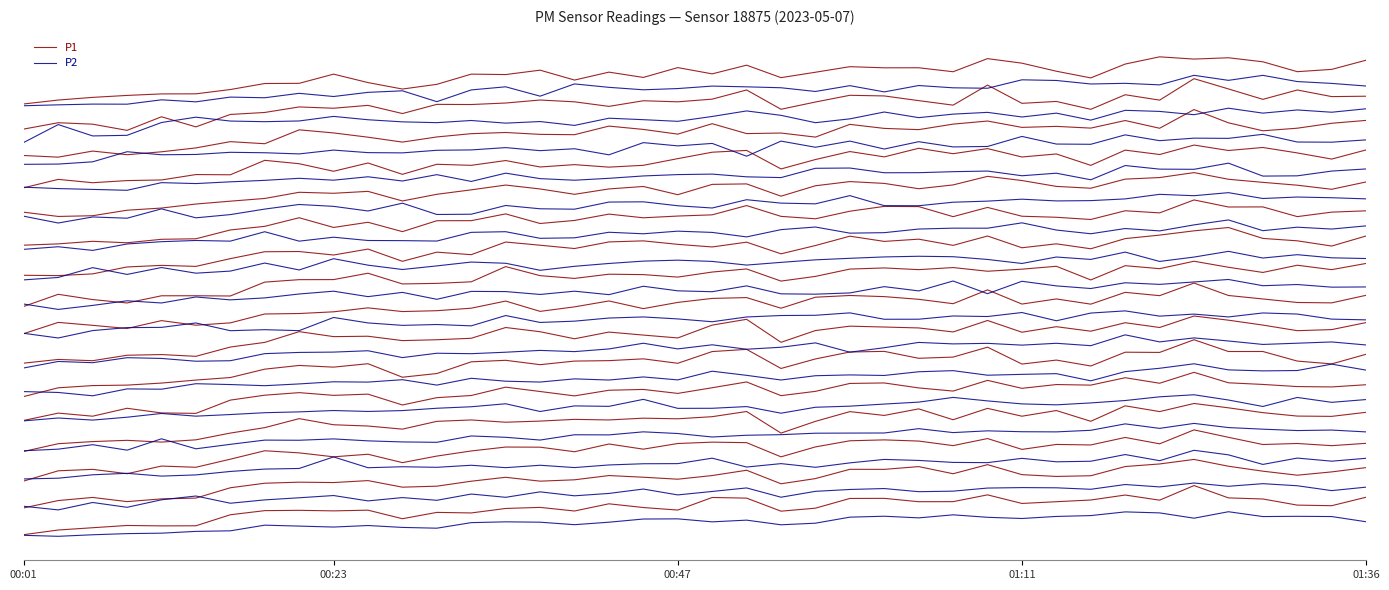

Which series has the widest spread of values?

P1